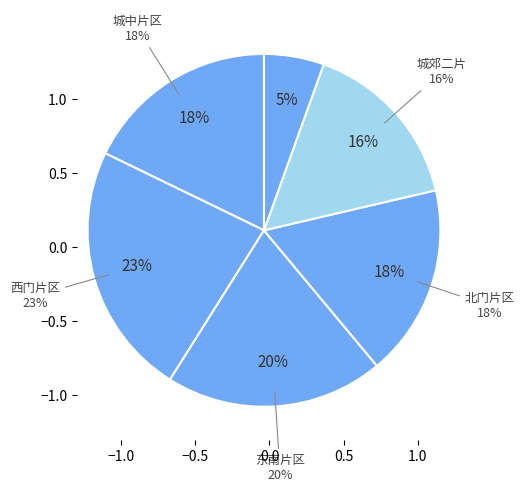

Does 新津片区 represent more than half of the total?

No